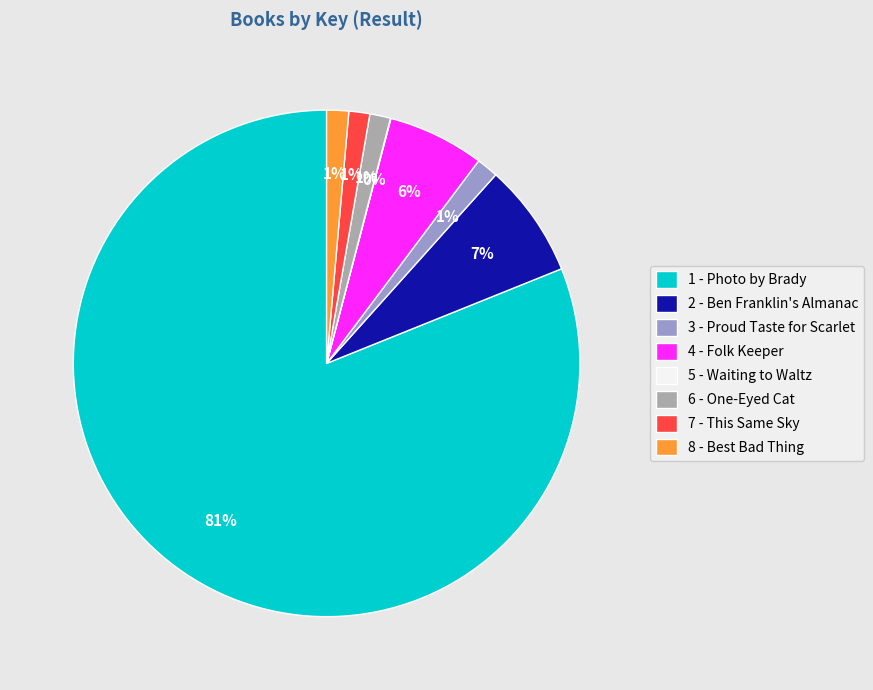

Is it true that 2 - Ben Franklin's Almanac is 2% of the pie?

False